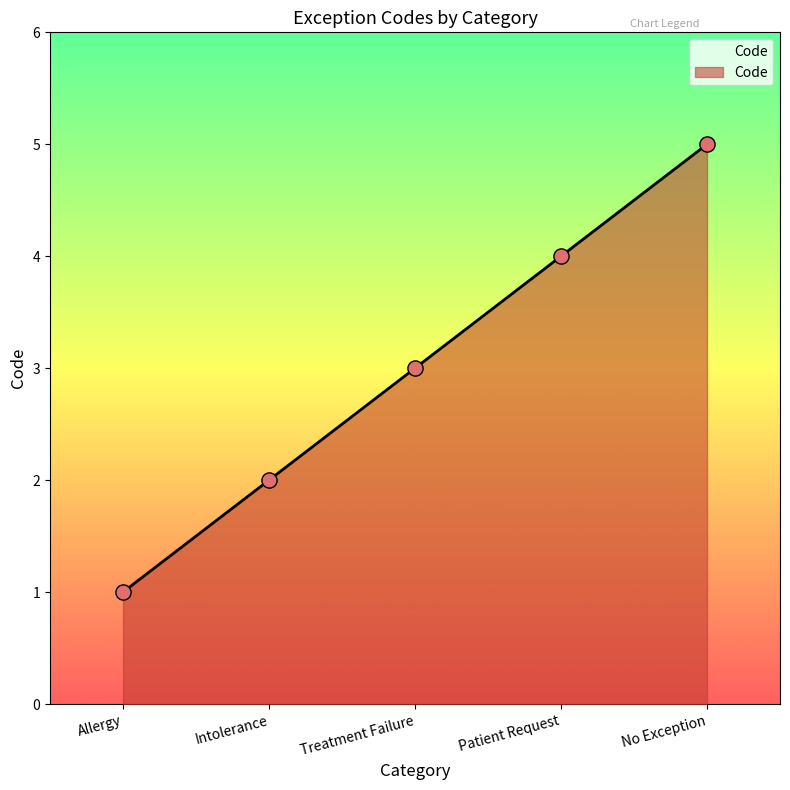

Between Allergy and Treatment Failure, which is larger?

Treatment Failure